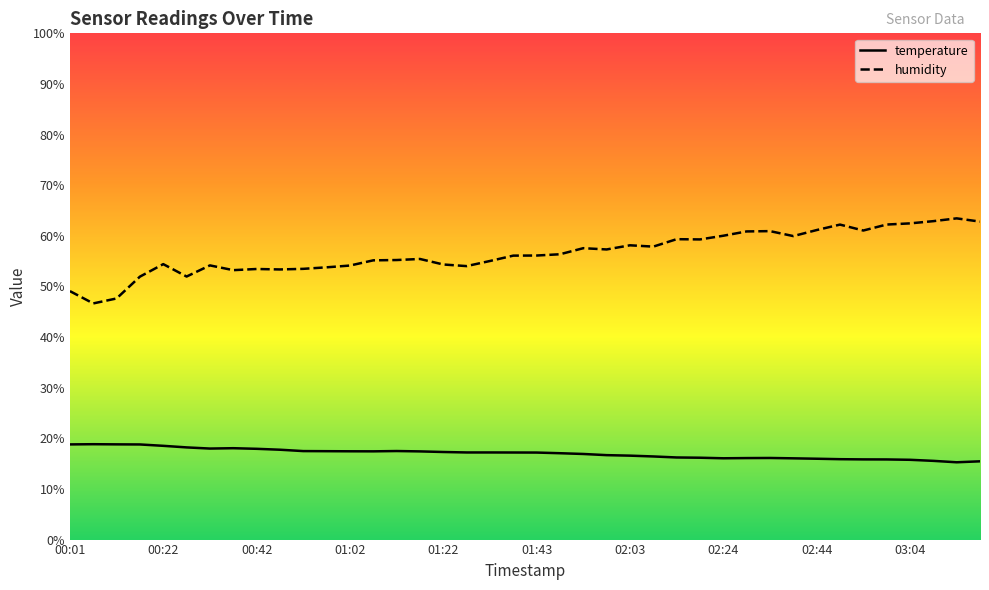

Reading left to right, list all the values displayed in this chart.

temperature: 18.8	18.8	18.8	18.8	18.5	18.2	18.0	18.1	17.9	17.8	17.5	17.5	17.4	17.4	17.5	17.4	17.3	17.2	17.2	17.2	17.2	17.1	16.9	16.7	16.6	16.4	16.2	16.2	16.1	16.1	16.1	16.1	16.0	15.9	15.8	15.8	15.8	15.6	15.3	15.5
humidity: 49.1	46.6	47.6	51.9	54.4	52.0	54.2	53.2	53.5	53.4	53.5	53.8	54.1	55.2	55.2	55.4	54.3	54.0	55.0	56.1	56.1	56.4	57.6	57.3	58.1	57.9	59.3	59.3	60.0	60.9	60.9	60.0	61.1	62.2	61.0	62.2	62.5	62.9	63.5	62.8